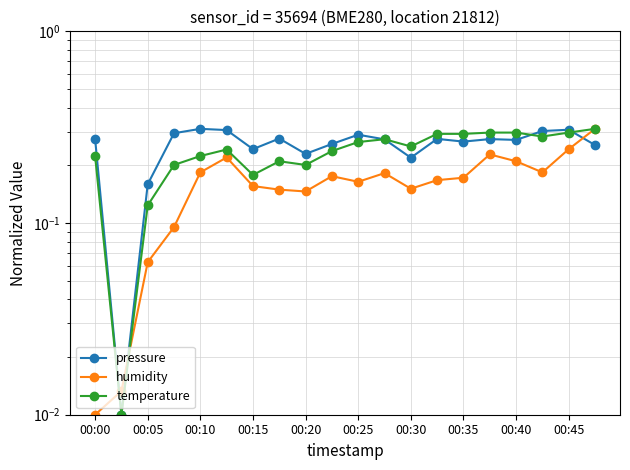

Rank the series by their average value, from lowest to highest.

humidity, temperature, pressure